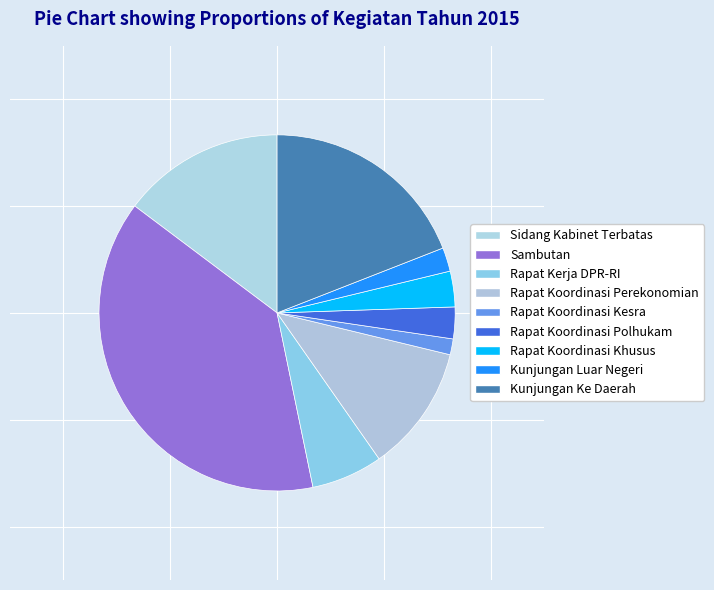

Combined, do Rapat Koordinasi Kesra and Rapat Koordinasi Perekonomian account for over 50%?

No